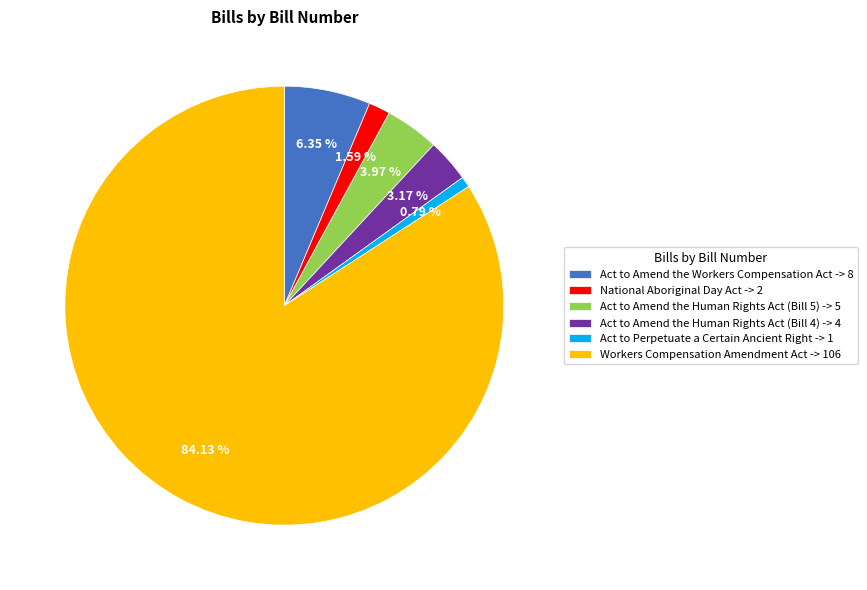

The Act to Amend the Workers Compensation Act slice represents 11% of the pie. True or false?

False